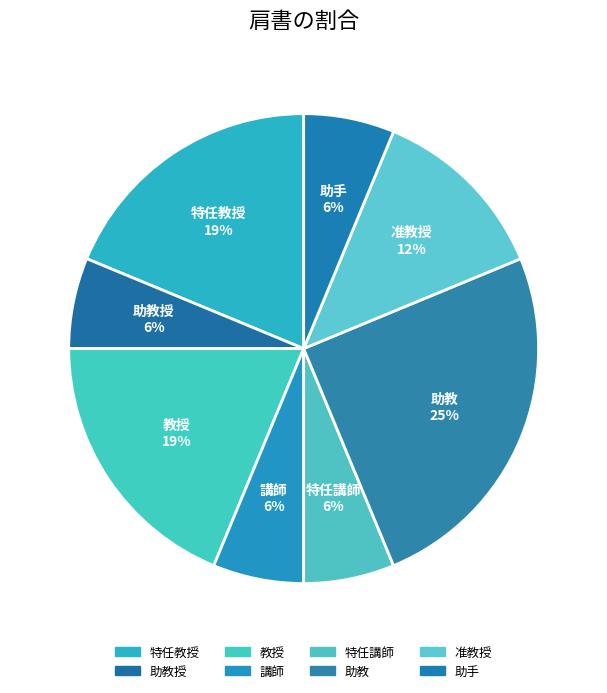

How many segments does this pie chart have?

8